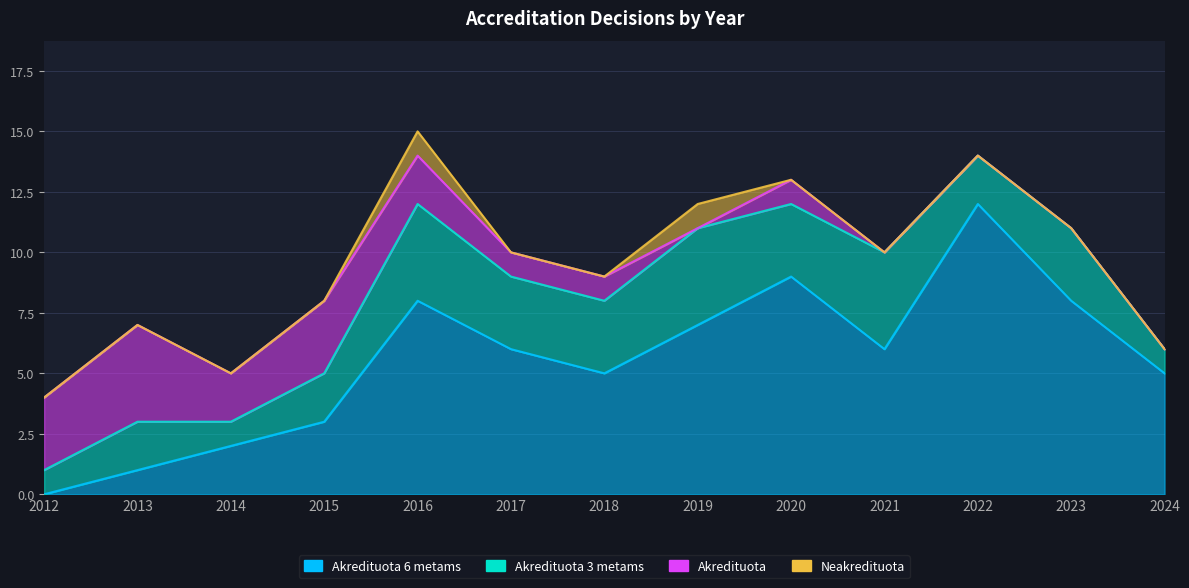

Between 2012 and 2024, which is larger?

2024